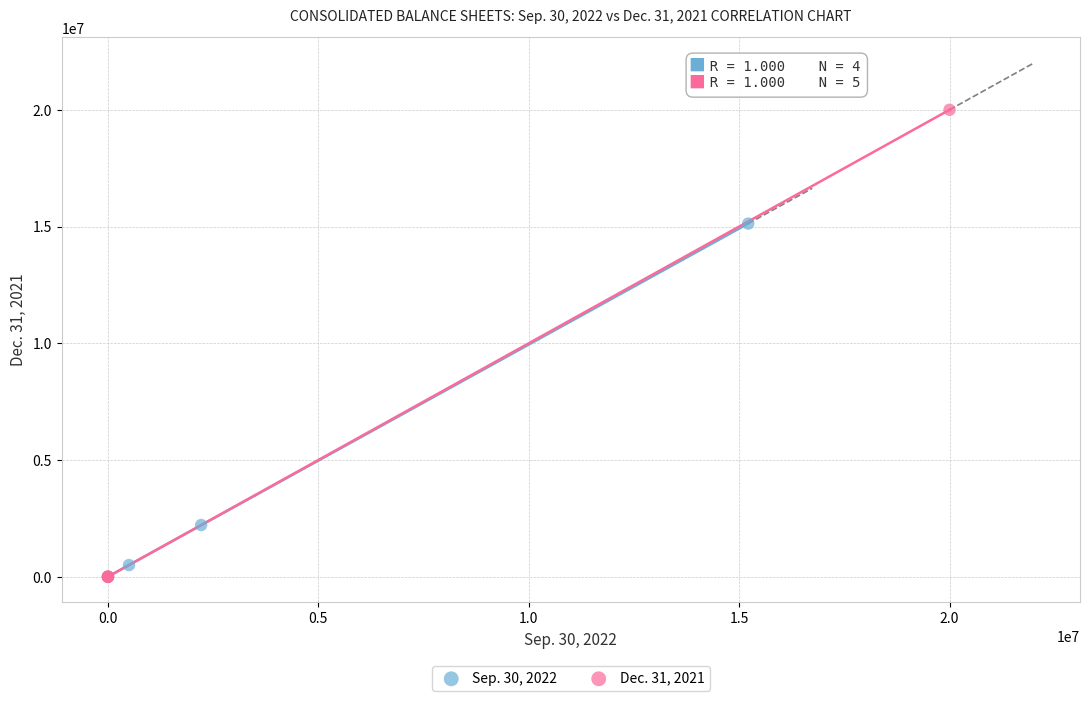

Which series reaches the maximum Y coordinate?

Dec. 31, 2021